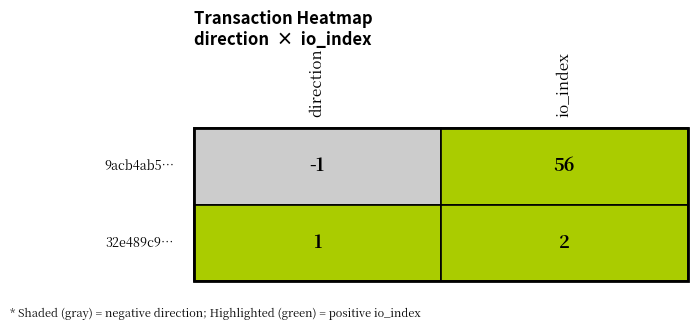

List the series in order of their overall mean, lowest first.

32e489c9500585ab55653b17fe8fa54edc6ed14, 9acb4ab5d7d47c5e580580f91e095cb823c8da7